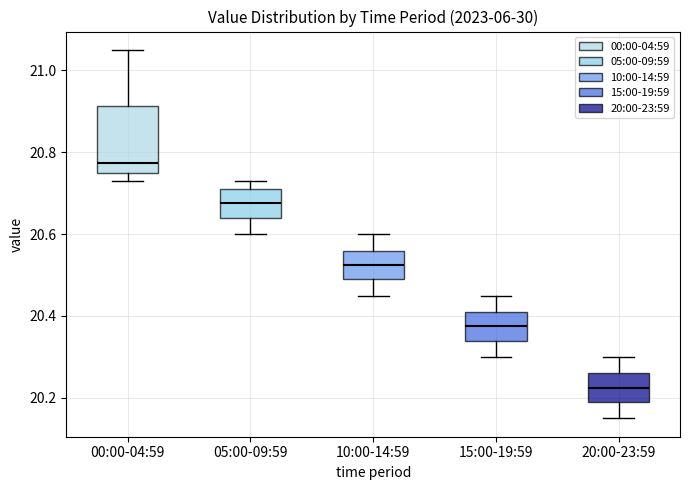

Which box has the highest median line?

00:00-04:59